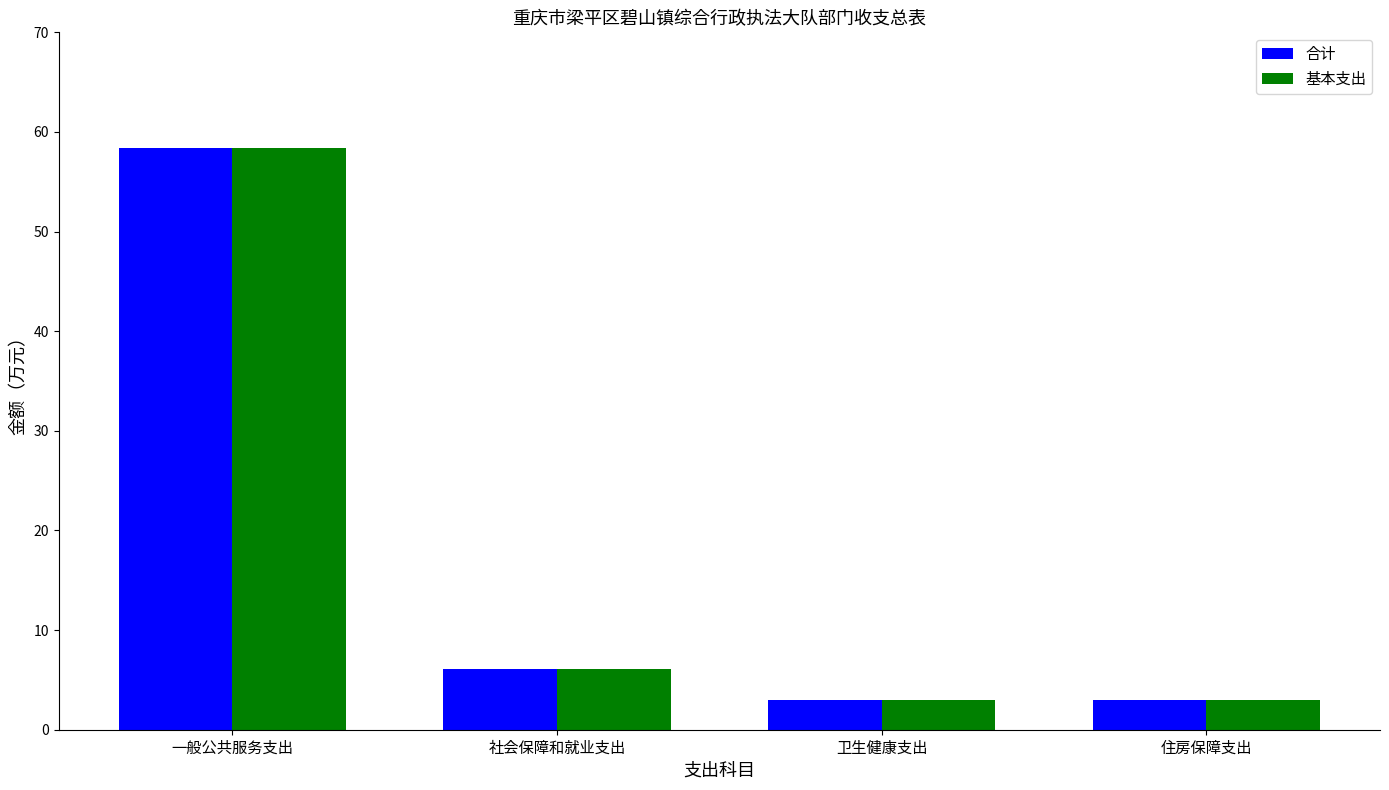

True or false: 基本支出 has a value of 1.7 at 社会保障和就业支出.

False